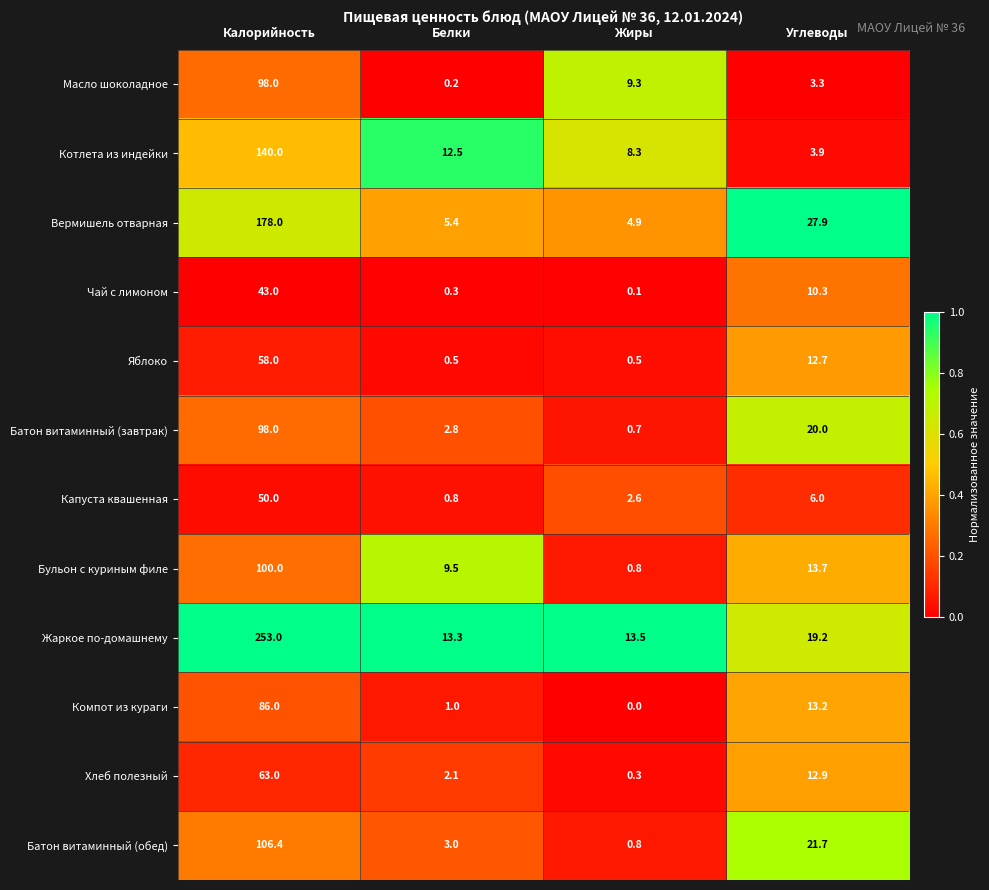

What is the difference between the maximum and minimum values in the Чай с лимоном series?

42.9